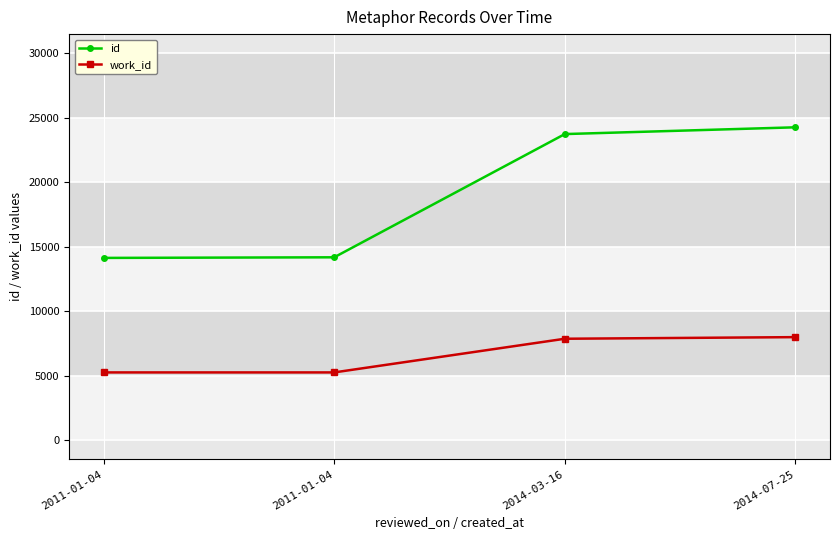

List the series in order of their peak value, lowest first.

work_id, id